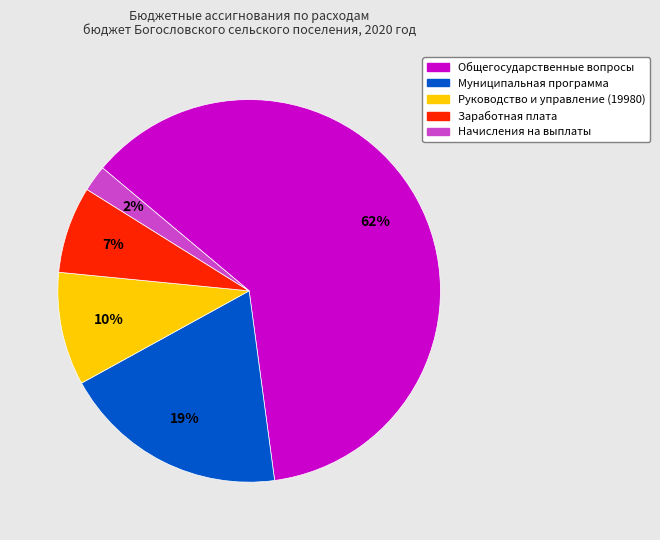

Which slice is the smallest?

Начисления на выплаты